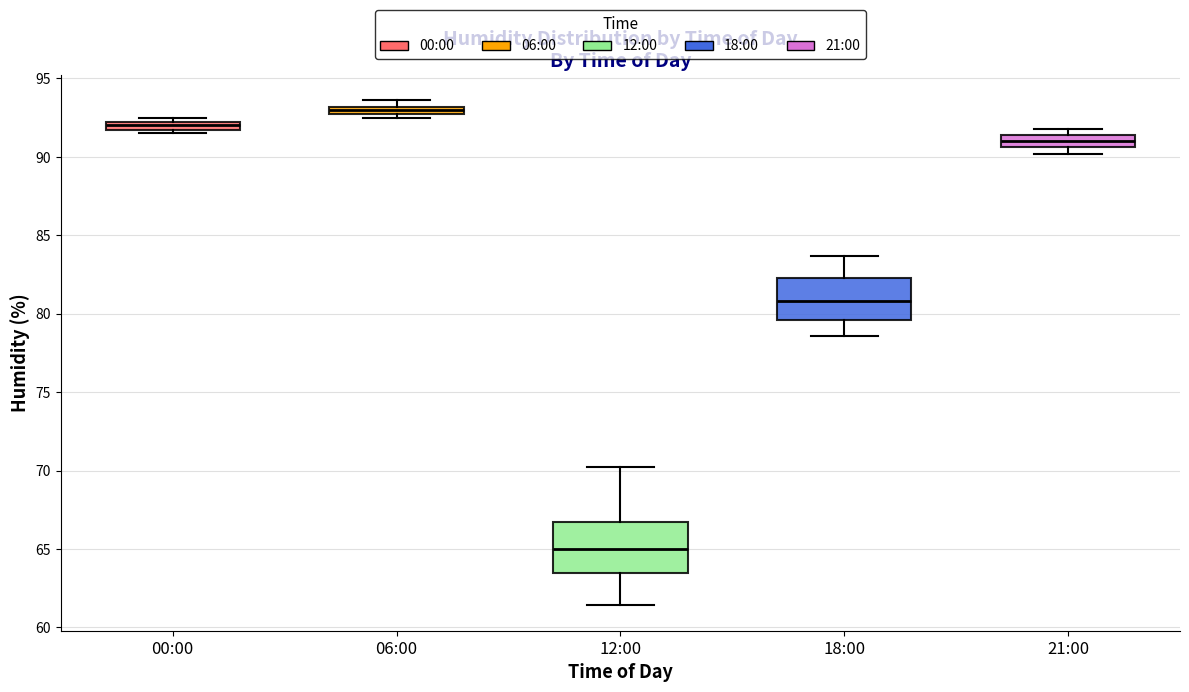

Which box has the lowest median line?

12:00